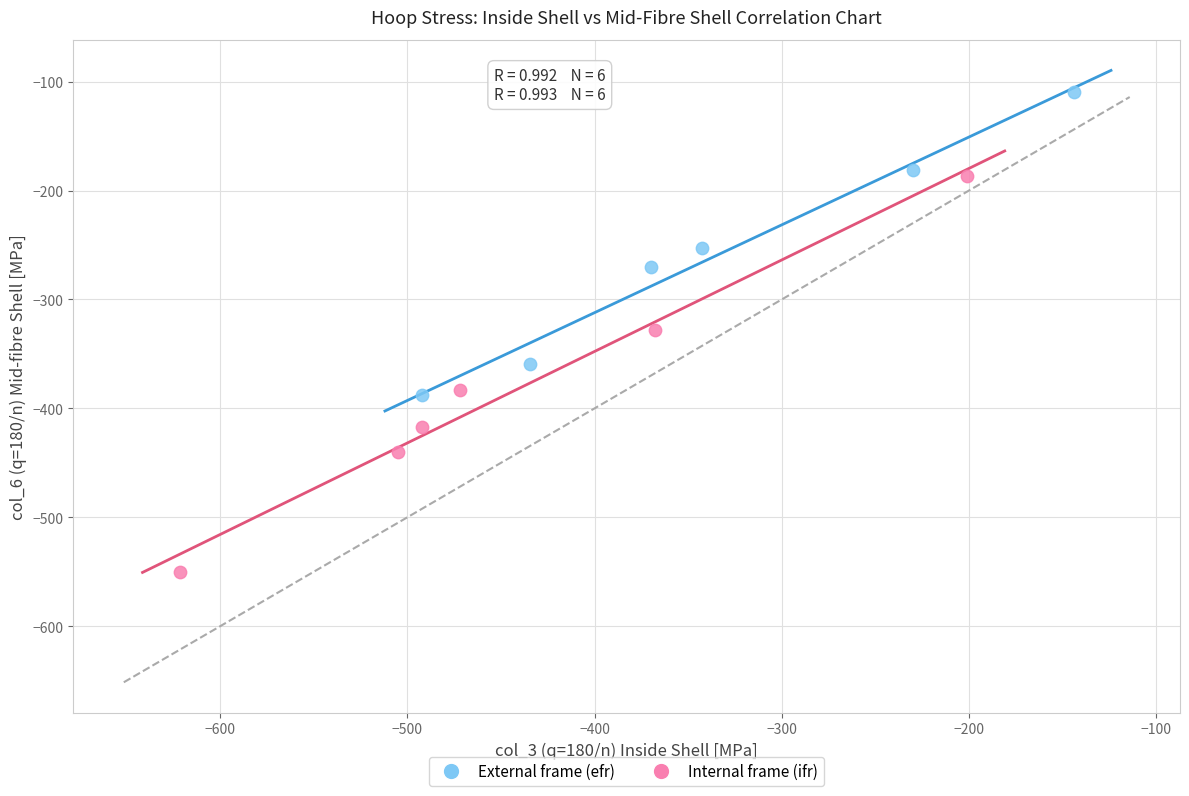

Which series reaches the maximum Y coordinate?

External frame (efr)